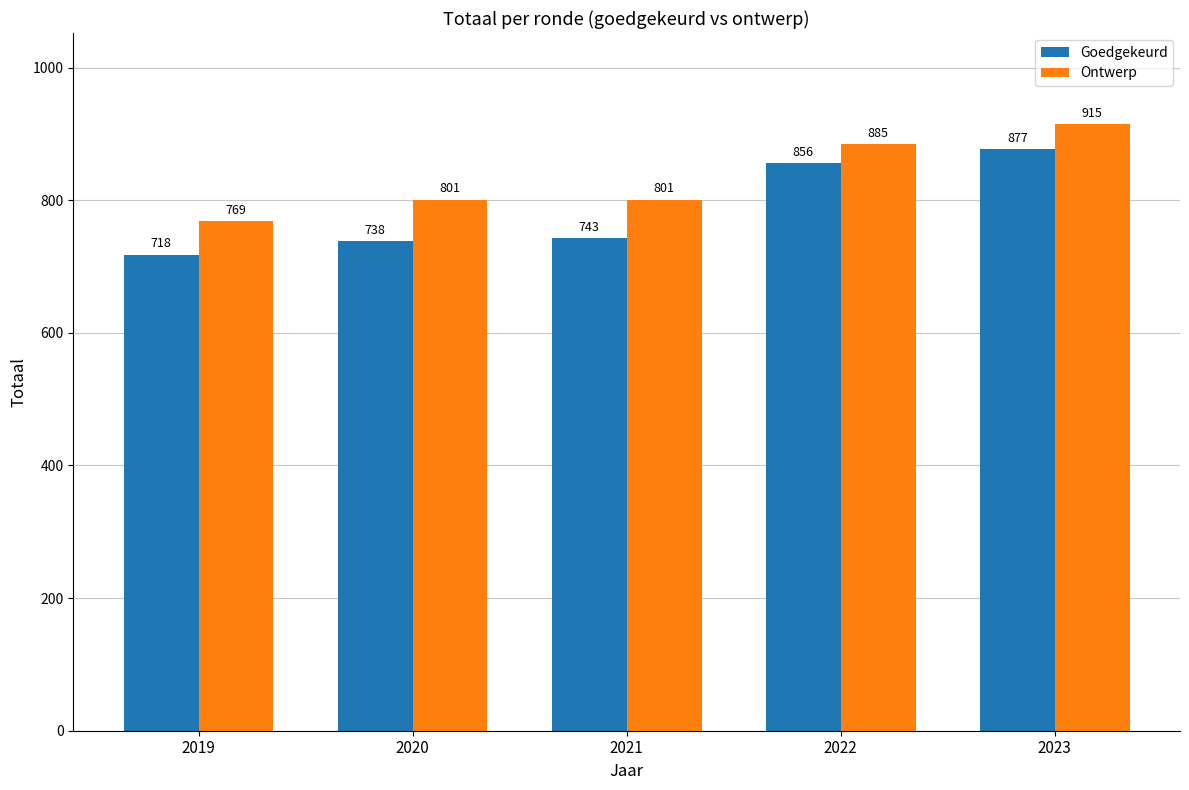

What are all the series names shown in the legend?

Goedgekeurd, Ontwerp